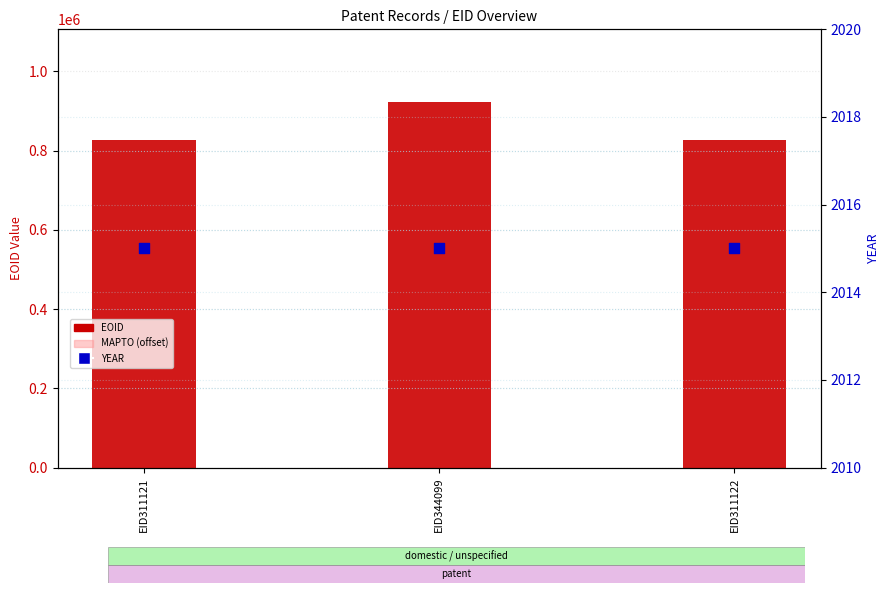

At which category is the sum across all series the highest?

EID344099